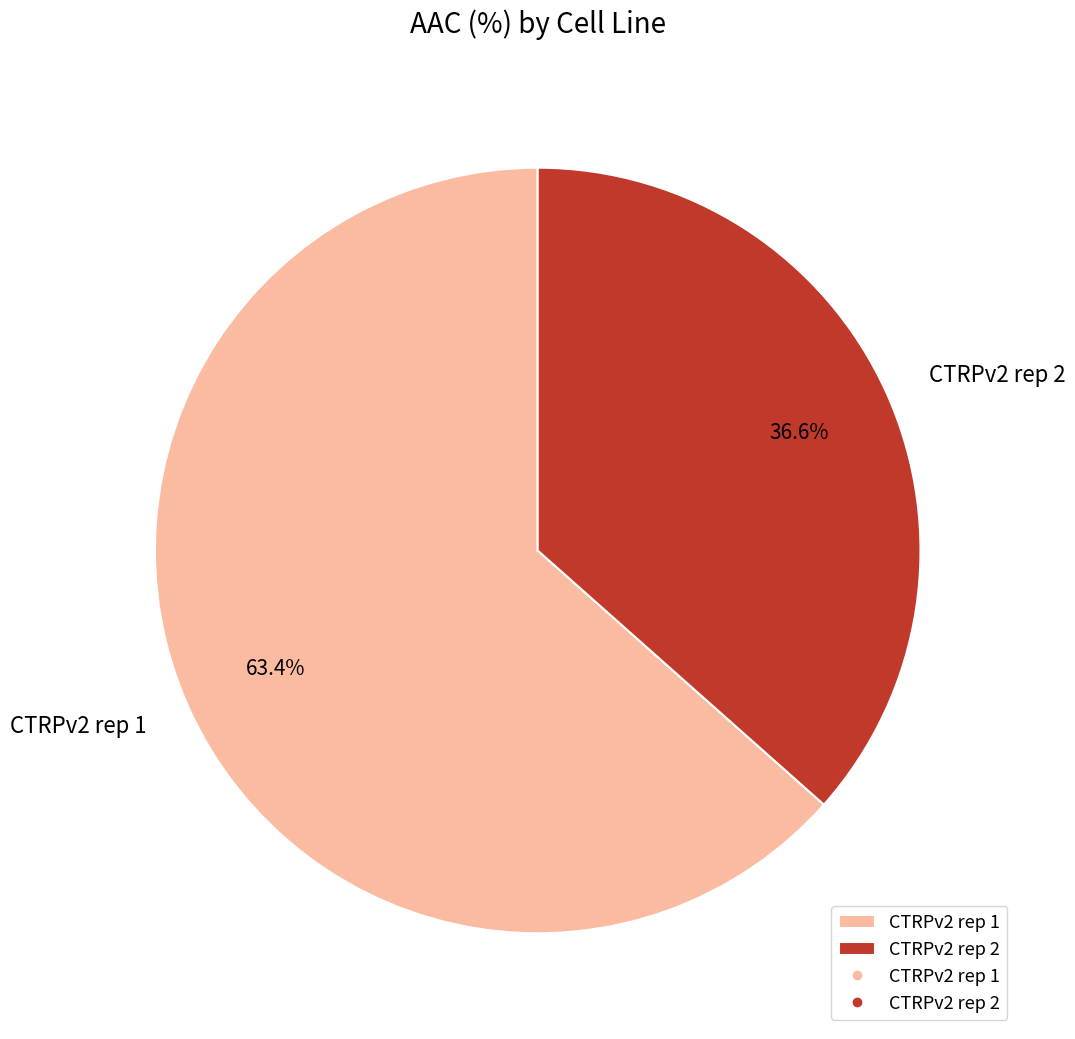

Is it true that CTRPv2 rep 2 is 46% of the pie?

False